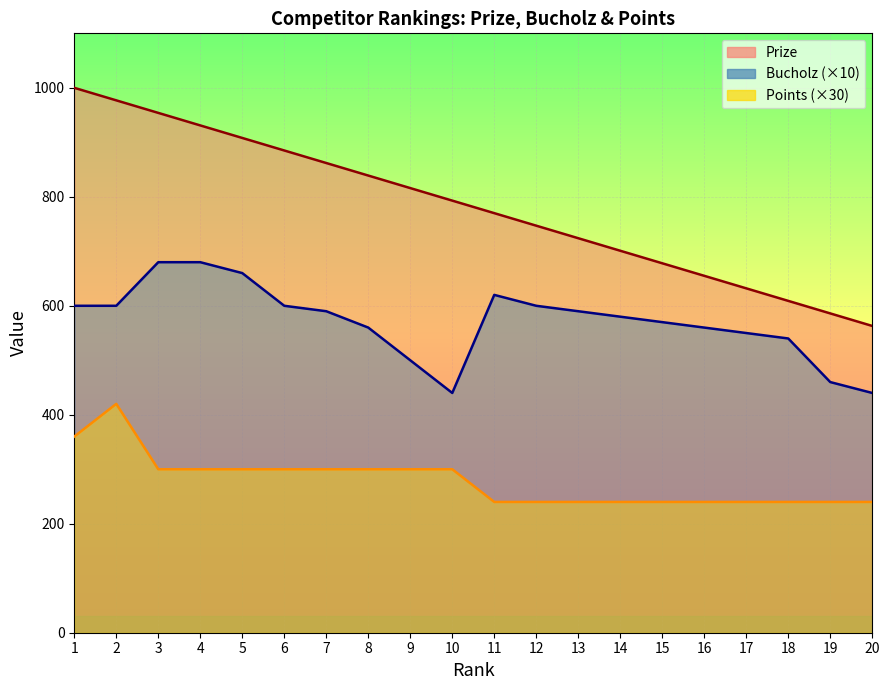

Reading right to left, transcribe all the data shown in this chart.

Prize: 20=563	19=586	18=609	17=632	16=655	15=678	14=701	13=724	12=747	11=770	10=793	9=816	8=839	7=862	6=885	5=908	4=931	3=954	2=977	1=1000
Bucholz: 20=440	19=460	18=540	17=550	16=560	15=570	14=580	13=590	12=600	11=620	10=440	9=500	8=560	7=590	6=600	5=660	4=680	3=680	2=600	1=600
Points: 20=240	19=240	18=240	17=240	16=240	15=240	14=240	13=240	12=240	11=240	10=300	9=300	8=300	7=300	6=300	5=300	4=300	3=300	2=420	1=360